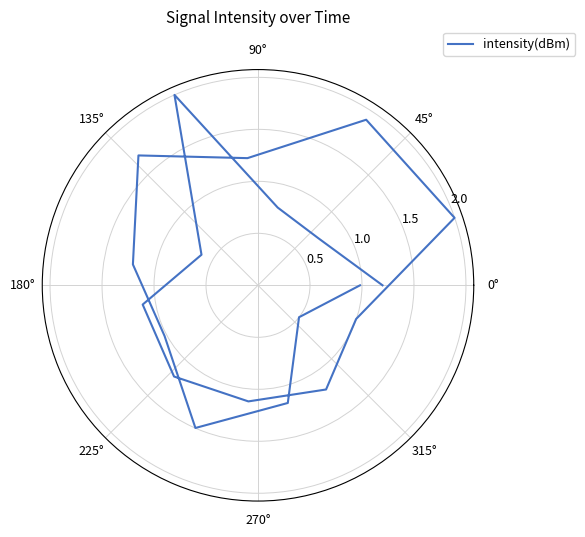

Does the chart have visible grid lines?

Yes